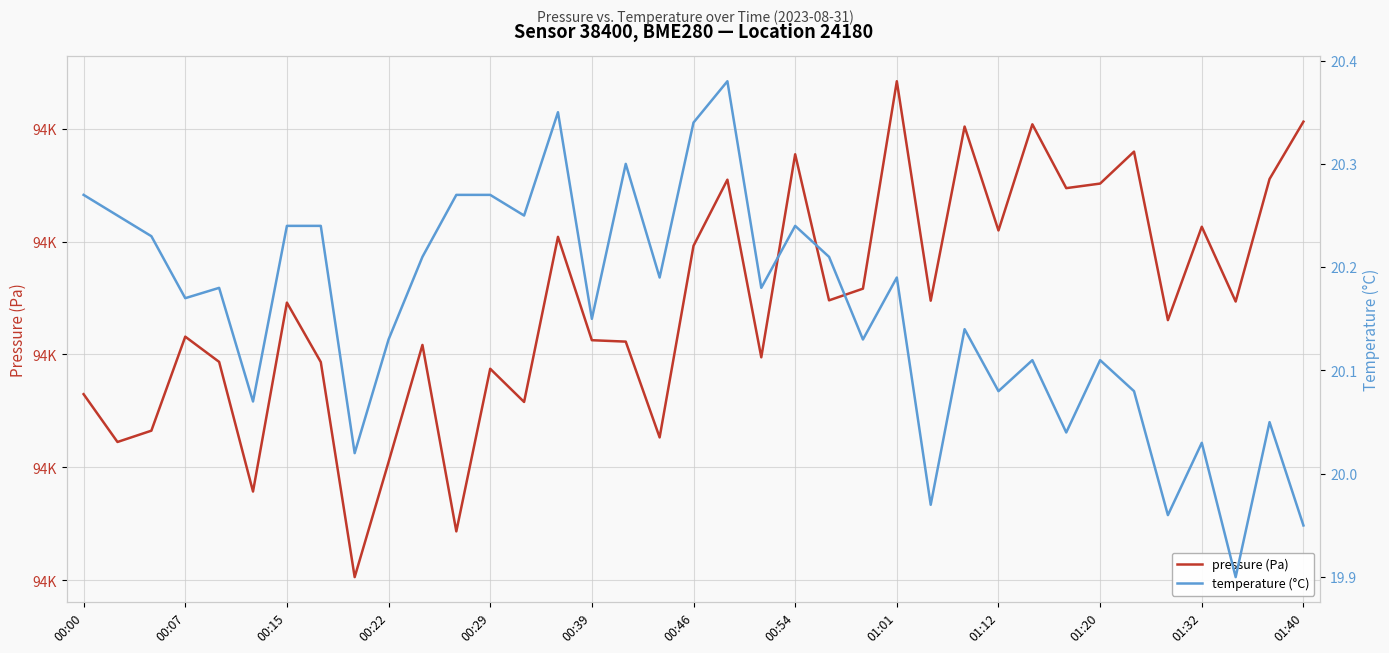

The pressure (Pa) series shows 147748.4 at 01:32. True or false?

False